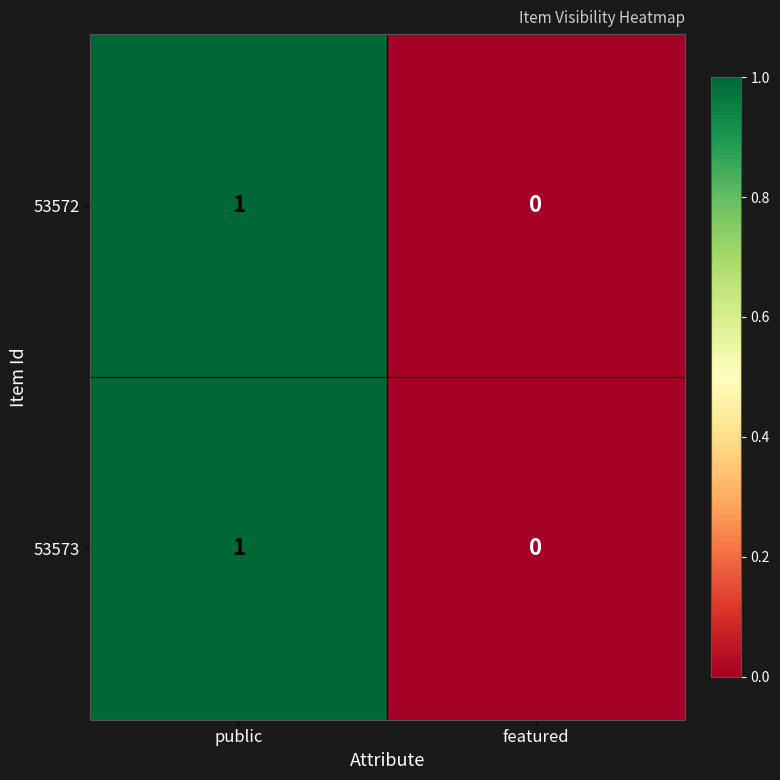

True or false: 53572 has a value of 2 at public.

False